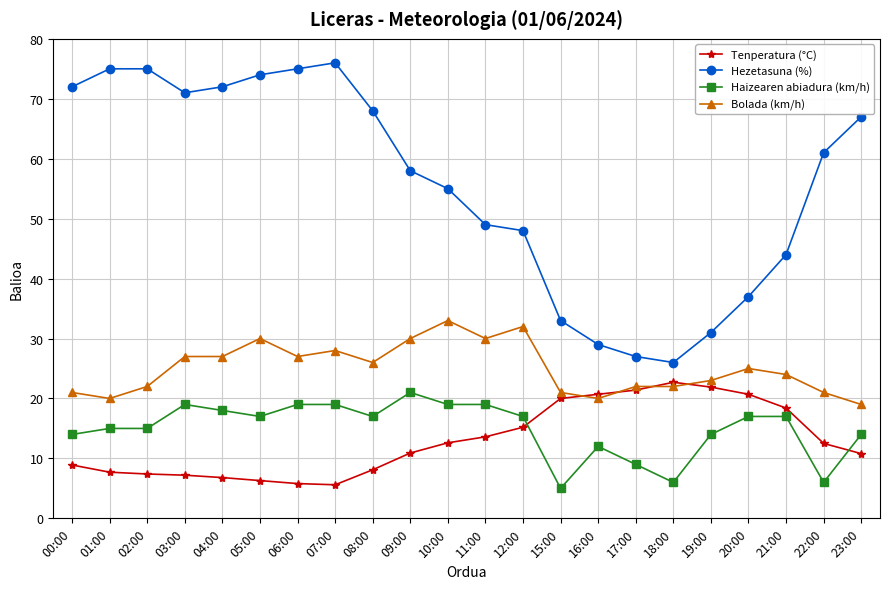

What is the difference between the second highest and minimum values in the Tenperatura (°C) series?

16.3